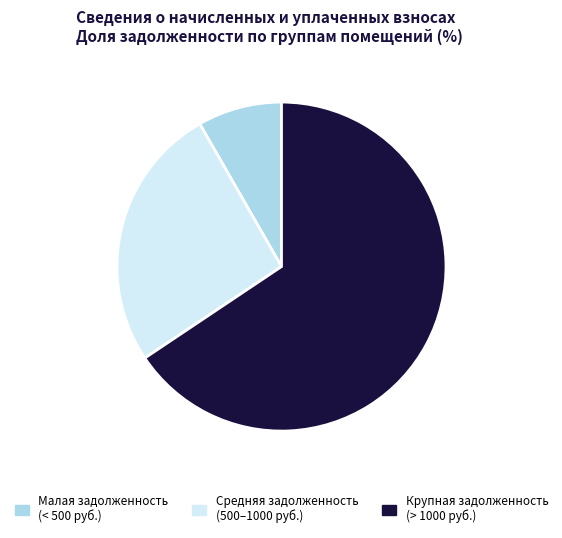

Do Малая задолженность (< 500 руб.) and Крупная задолженность (> 1000 руб.) together represent more than half of the pie?

Yes